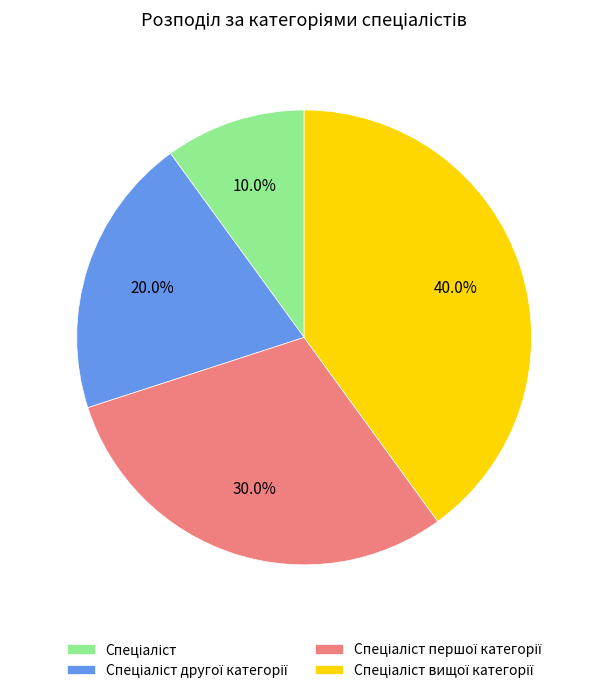

To the nearest percent, what is the average slice percentage?

25%